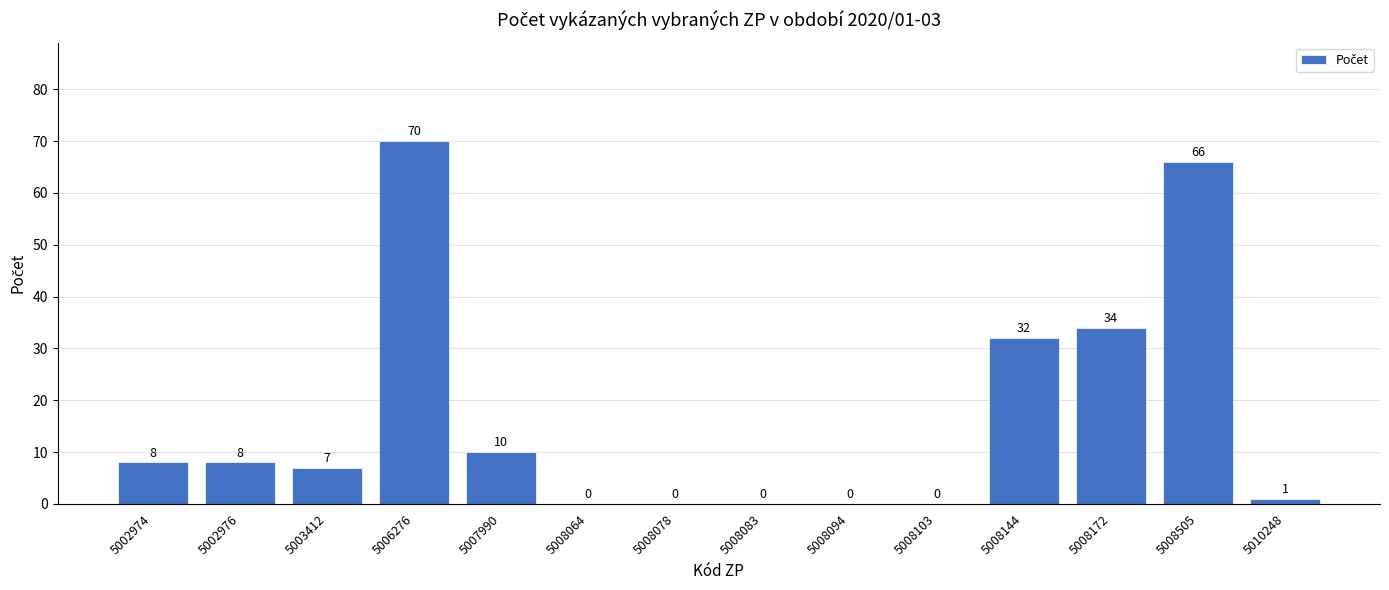

Between 5008144 and 5008103, which is larger?

5008144